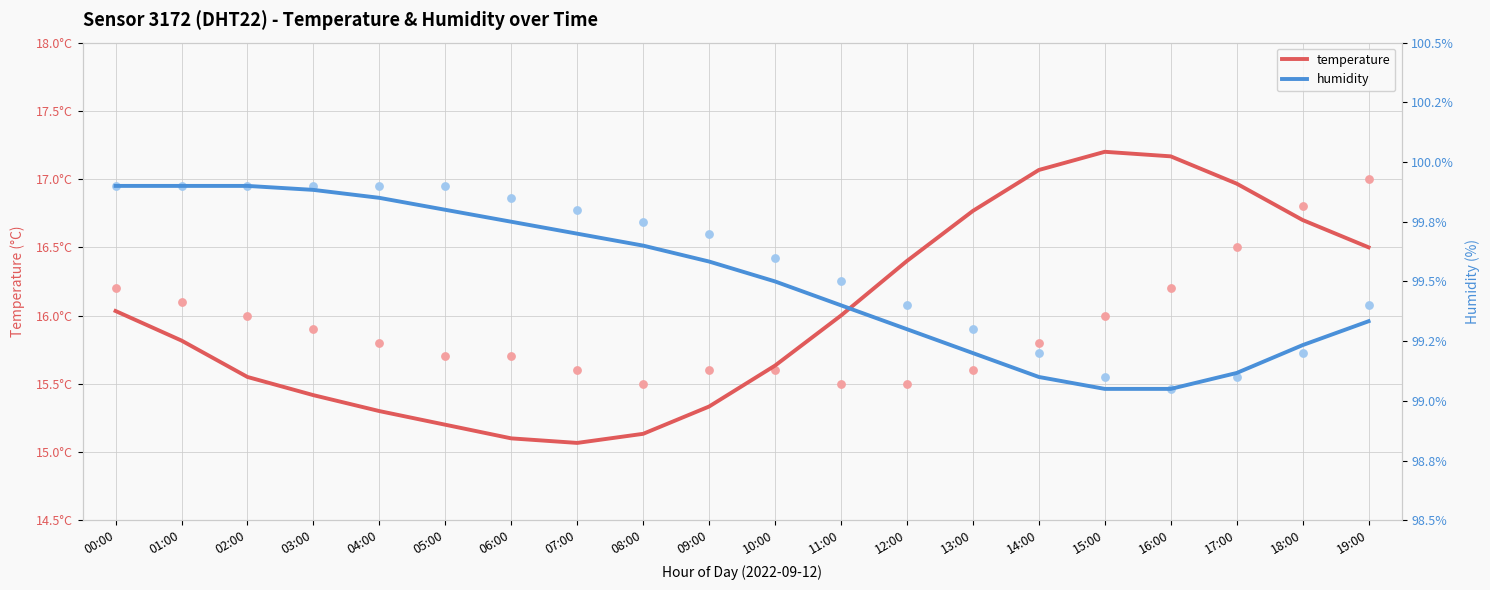

Which series has the widest spread of Y values?

temperature